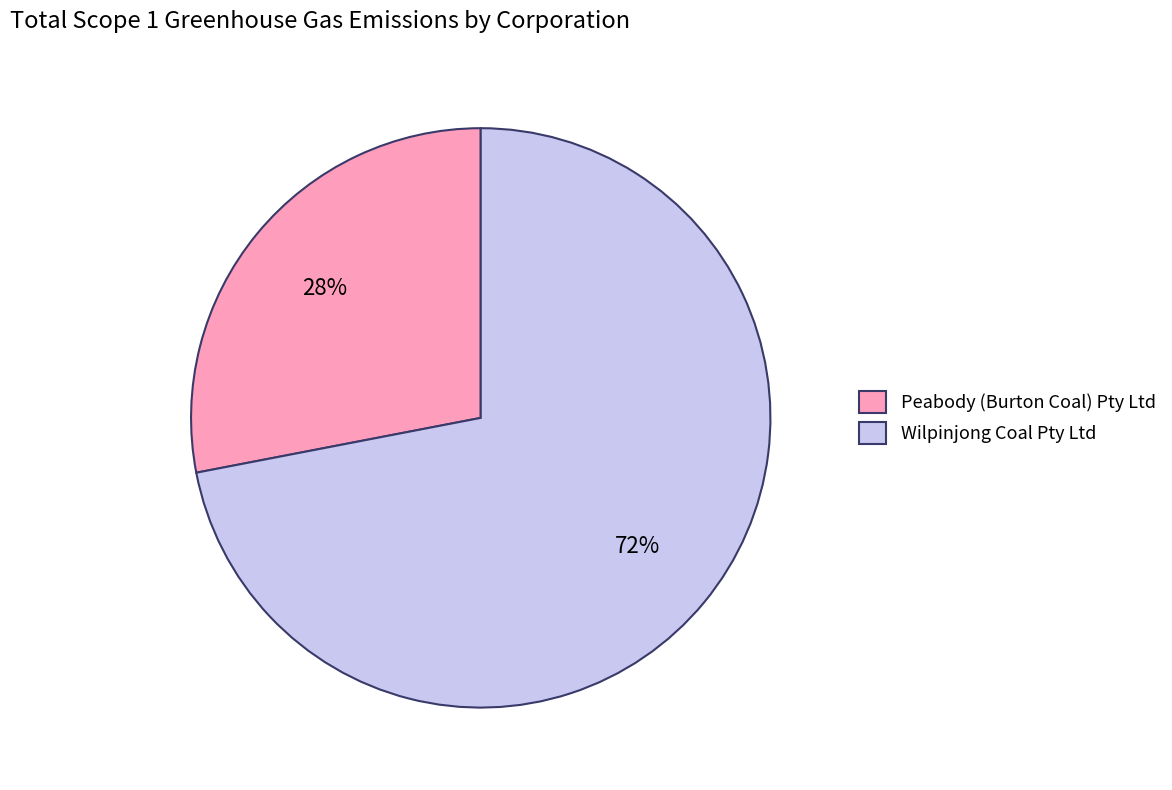

To the nearest percent, what portion does Peabody (Burton Coal) Pty Ltd represent?

28%